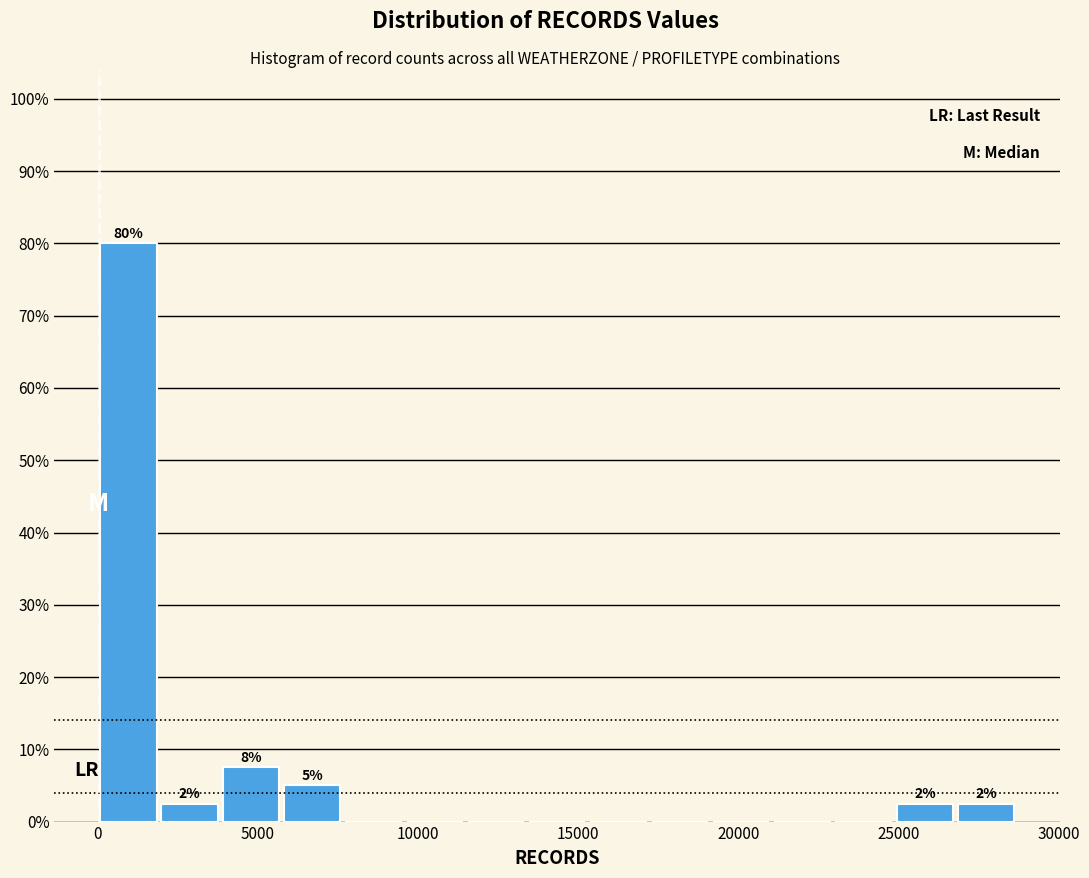

Around what value on the x-axis is the tallest bar? Give the approximate position of its centre, as read against the axis.

1000